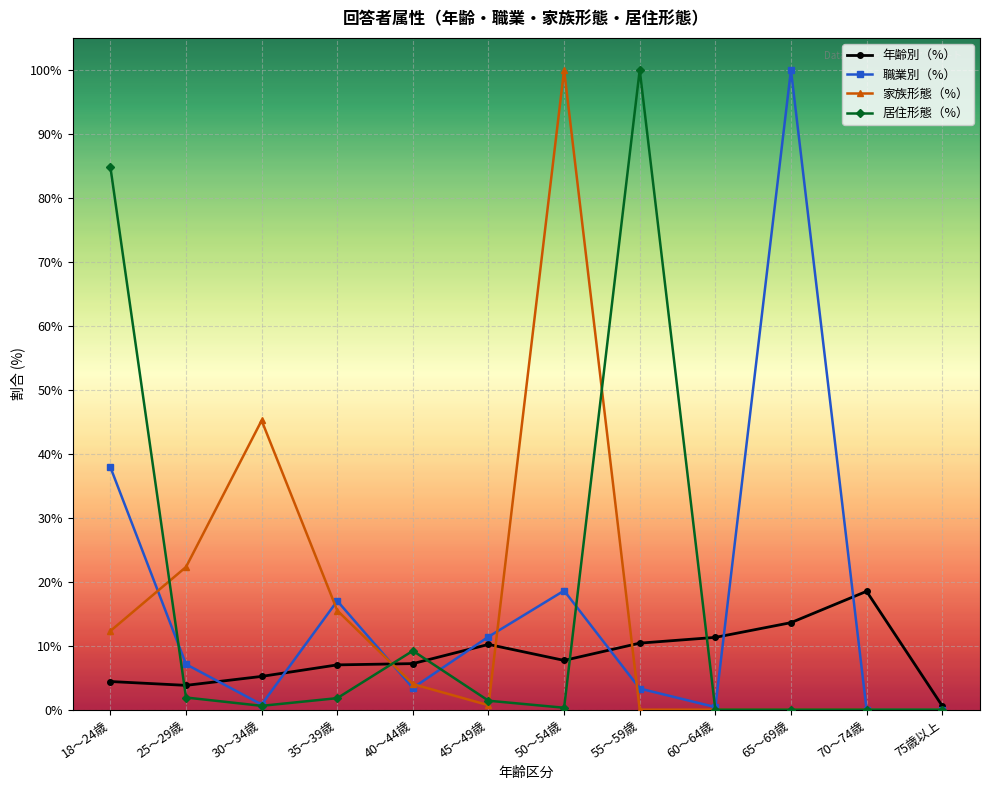

What is the difference between the highest and lowest values at 65～69歳?

100.0